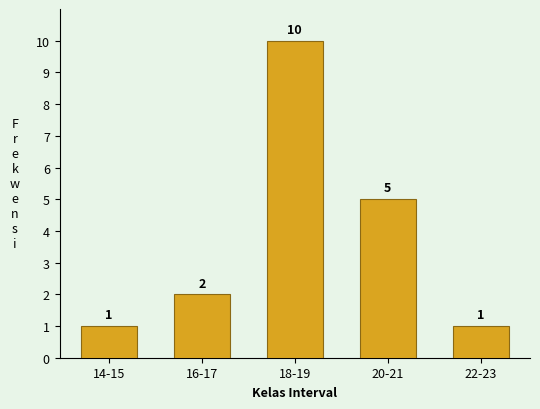

Reading left to right, list all the values displayed in this chart.

1	2	10	5	1